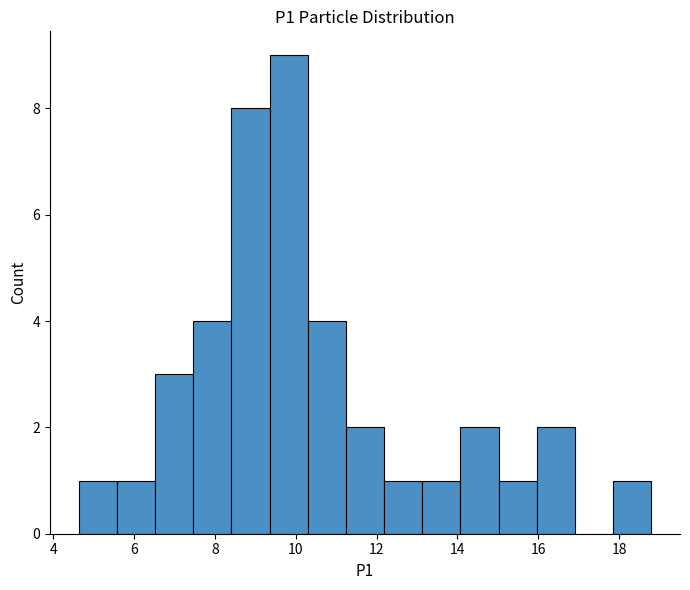

What is the height of the bar covering 4.6 to 5.6 on the x-axis? Neither the bar edges nor the heights are printed on the chart, so give them approximately, as read against the axes.

1